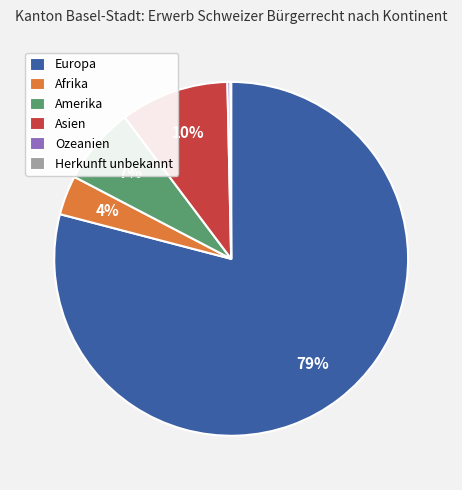

To the nearest percent, what is the average slice percentage?

17%